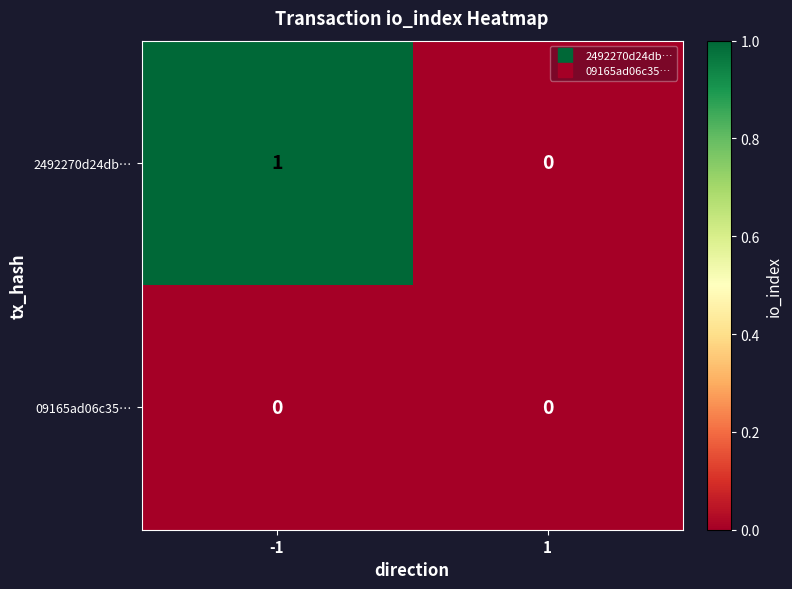

Reading left to right, what are all the values shown in this chart?

2492270d24db…: 1	0
09165ad06c35…: 0	0